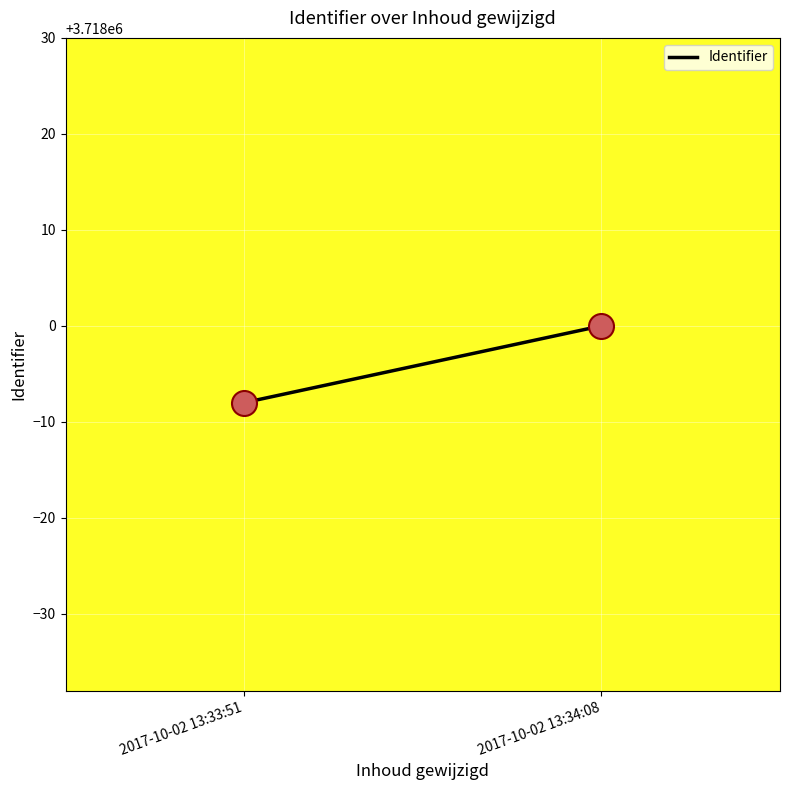

What is the range of Y values (max minus min)?

8